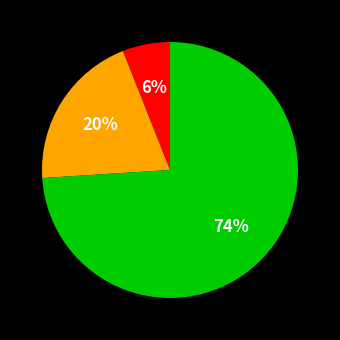

Does any single category account for the majority?

Yes